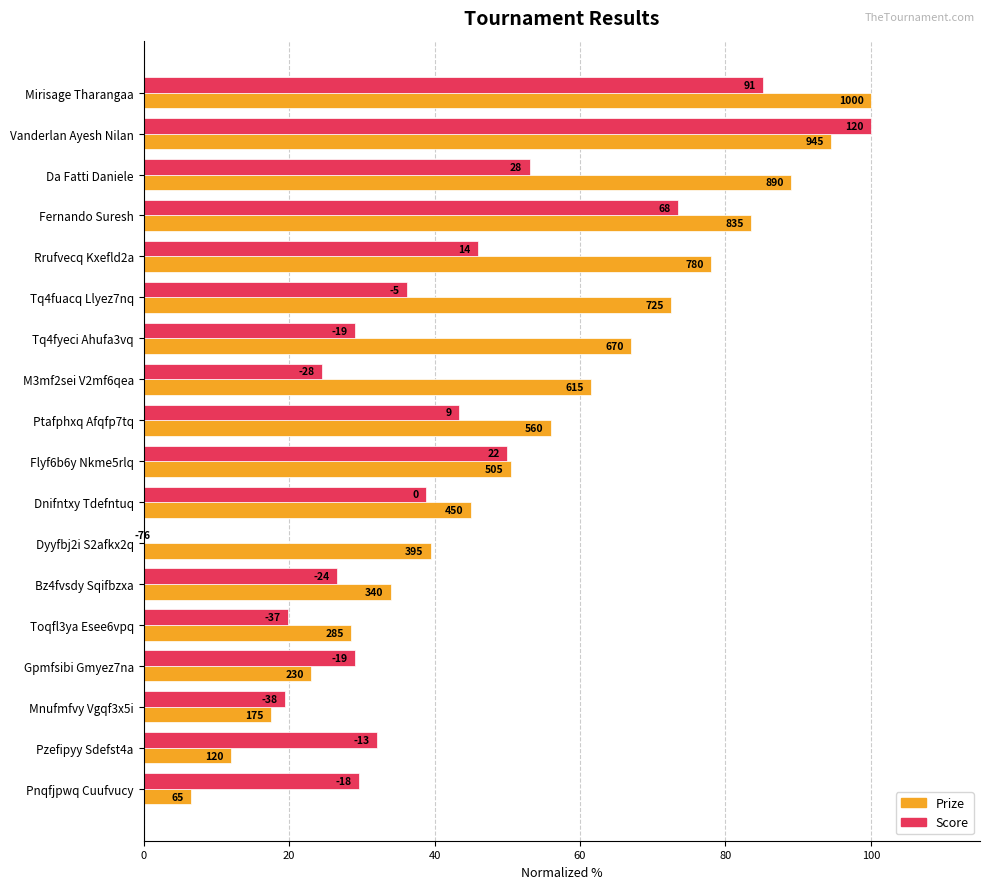

What position from the left is Bz4fvsdy Sqifbzxa?

13